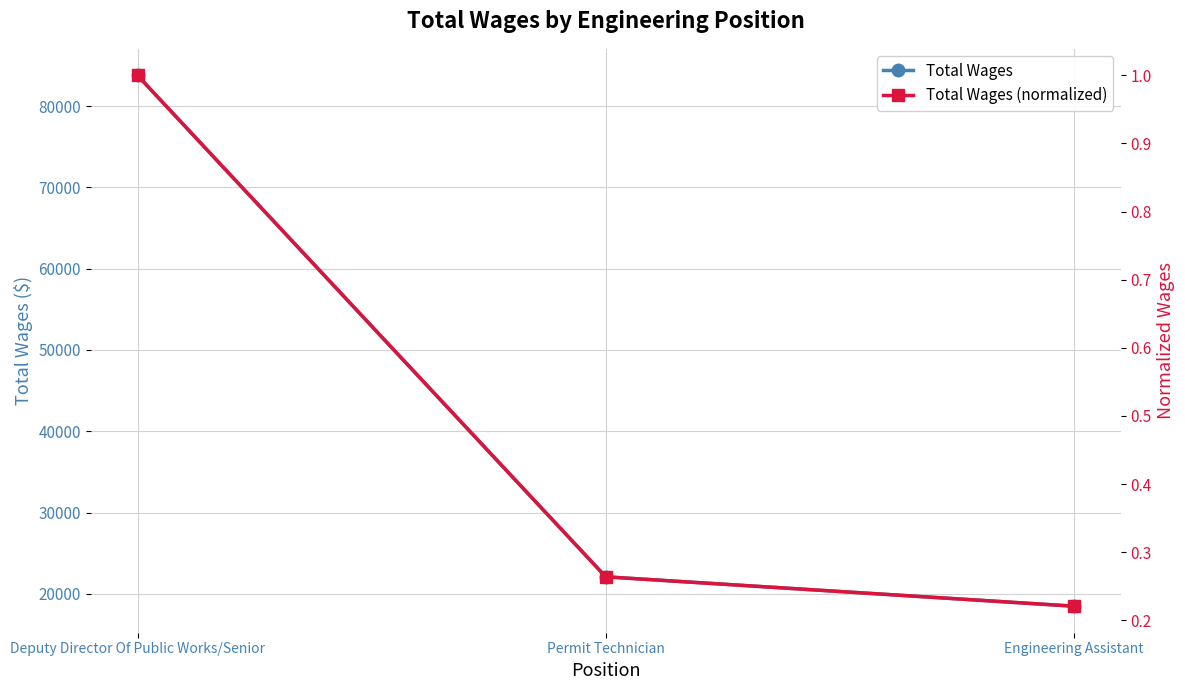

Which category has the highest value in the Total Wages series?

Deputy Director Of Public Works/Senior